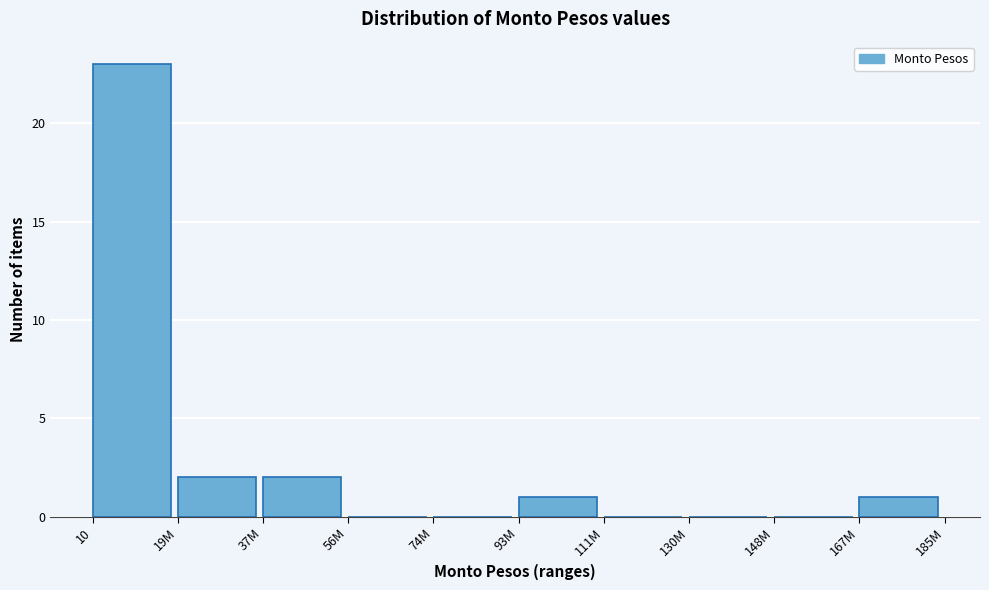

Reading left to right, list all the values displayed in this chart.

10=23	19M=2	37M=2	56M=0	74M=0	93M=1	111M=0	130M=0	148M=0	167M=1